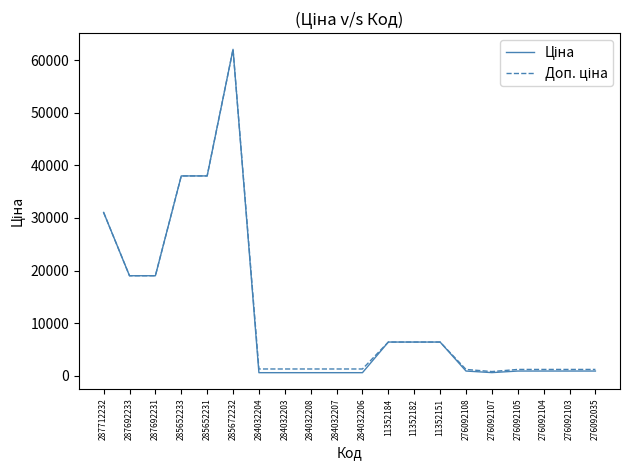

At which category is the sum across all series the highest?

285672232